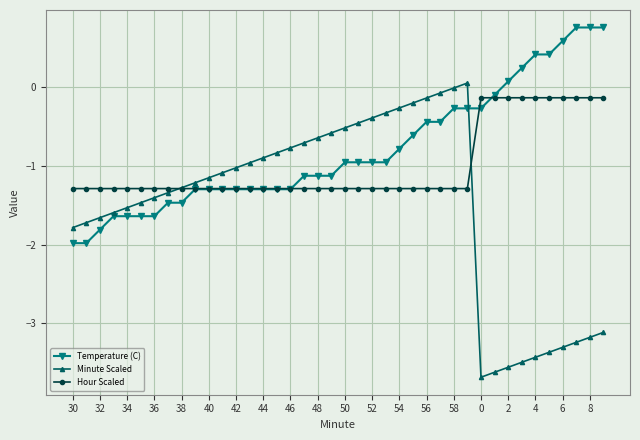

Which series has the largest range (max minus min)?

Minute Scaled